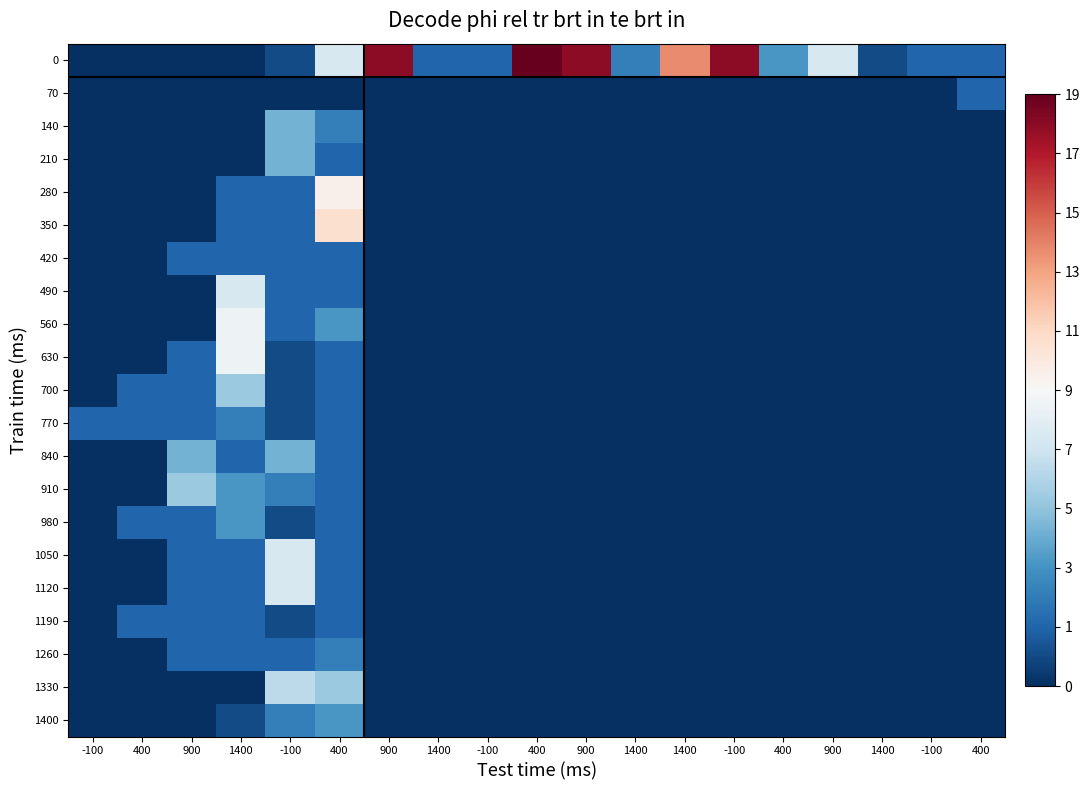

Which has a higher value, 400 or 1400?

400